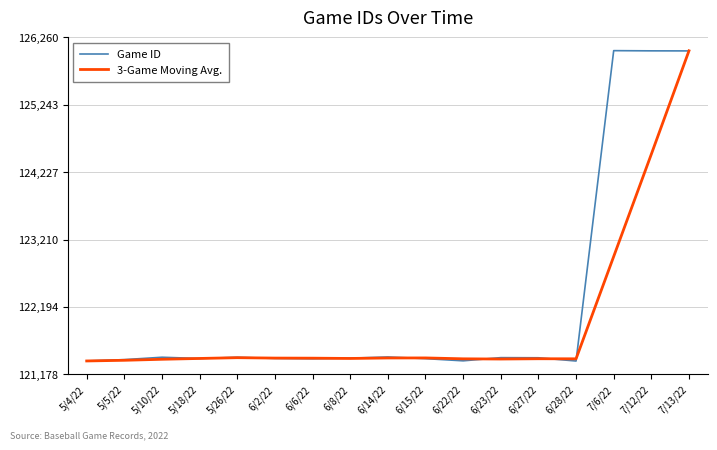

The value of Game ID at 6/2/22 is 50193.2. True or false?

False